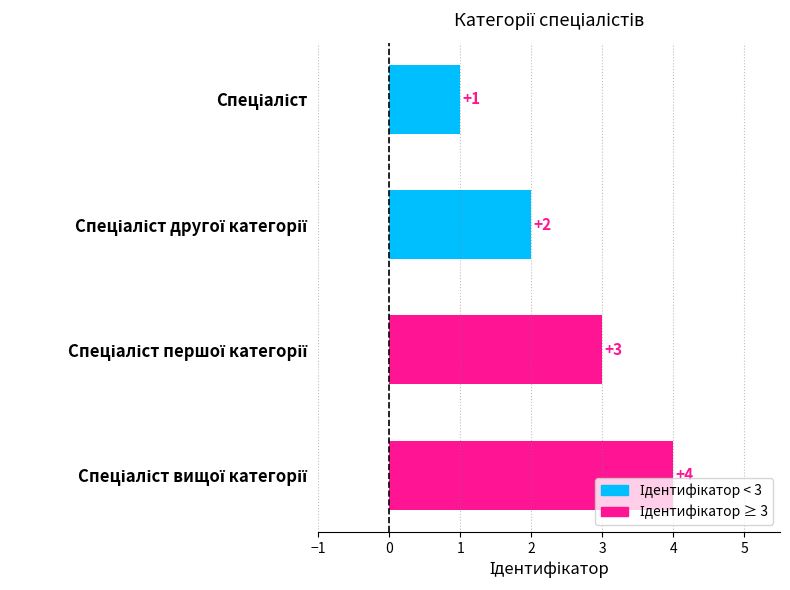

Count the values in the range 2 to 4.

3